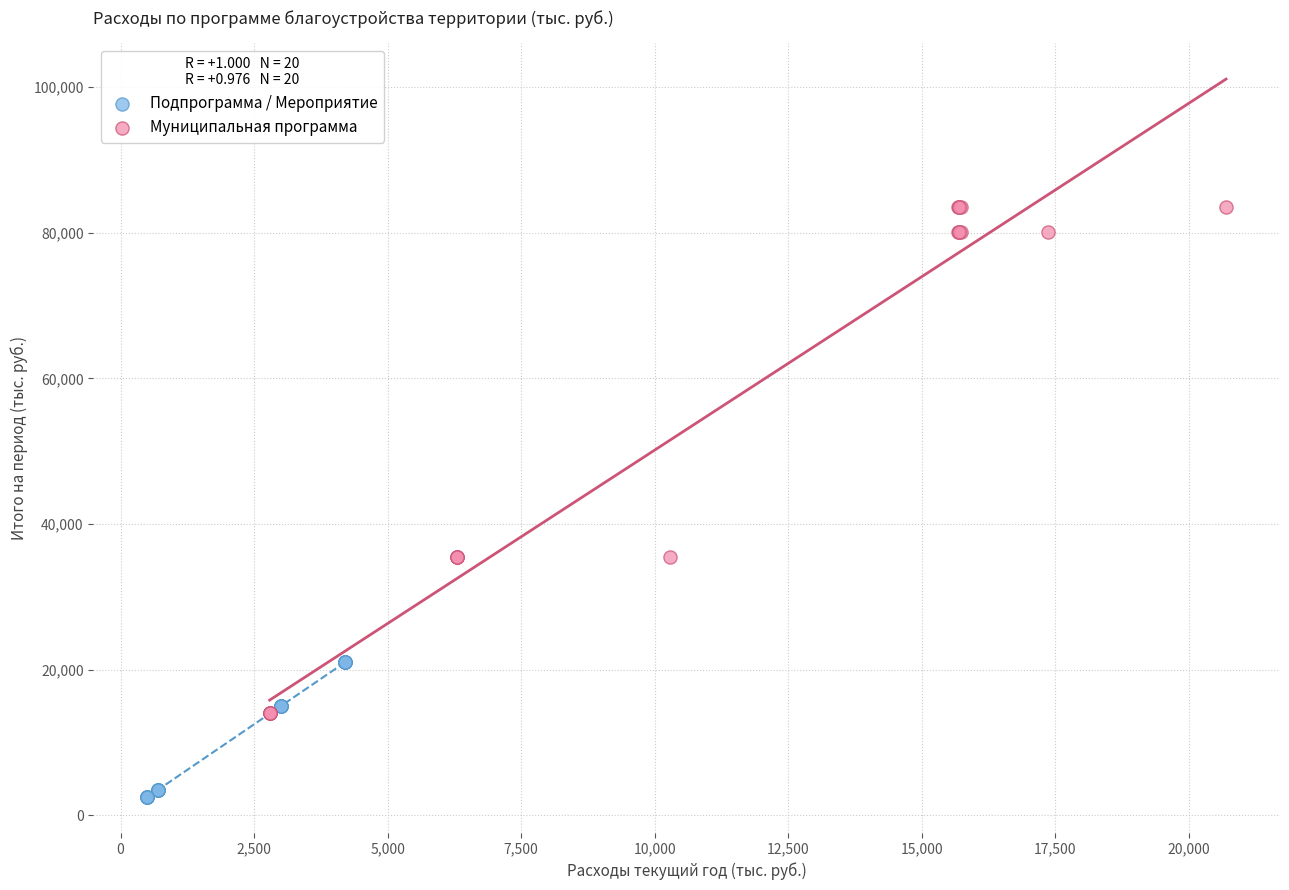

Which series has the widest spread of Y values?

Муниципальная программа